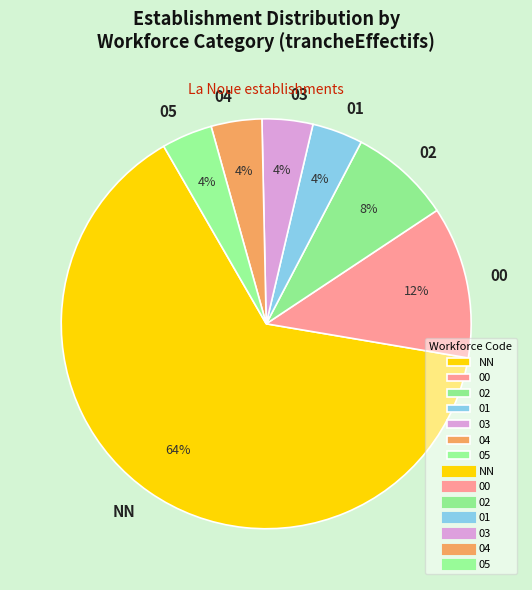

Does any single category account for the majority?

Yes